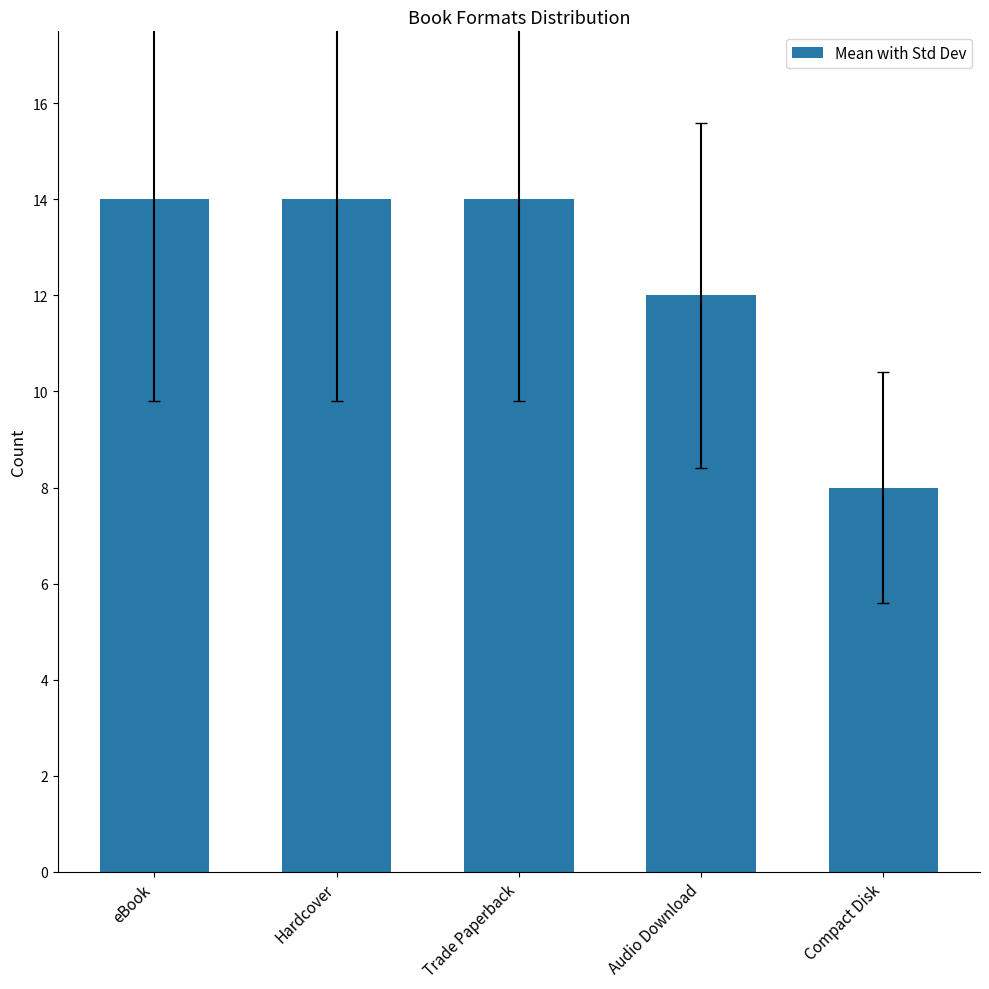

Is it true that the value at Audio Download is 19?

False